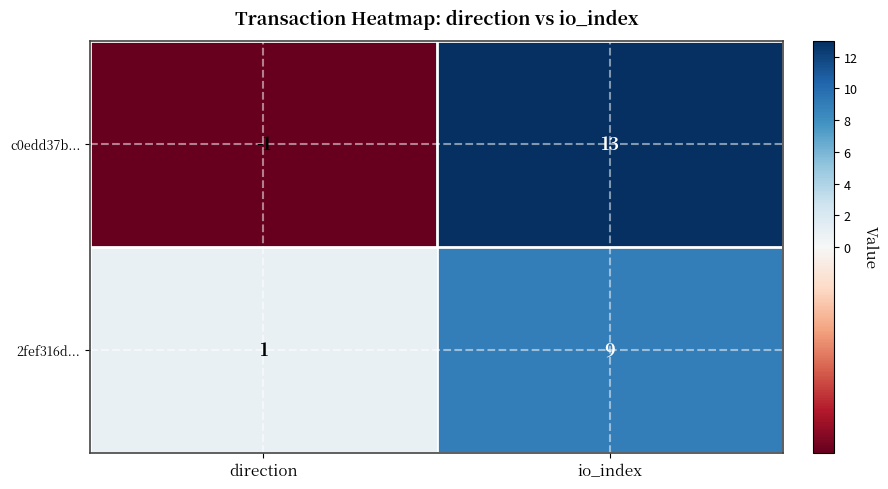

Which category has the highest value across all series?

io_index